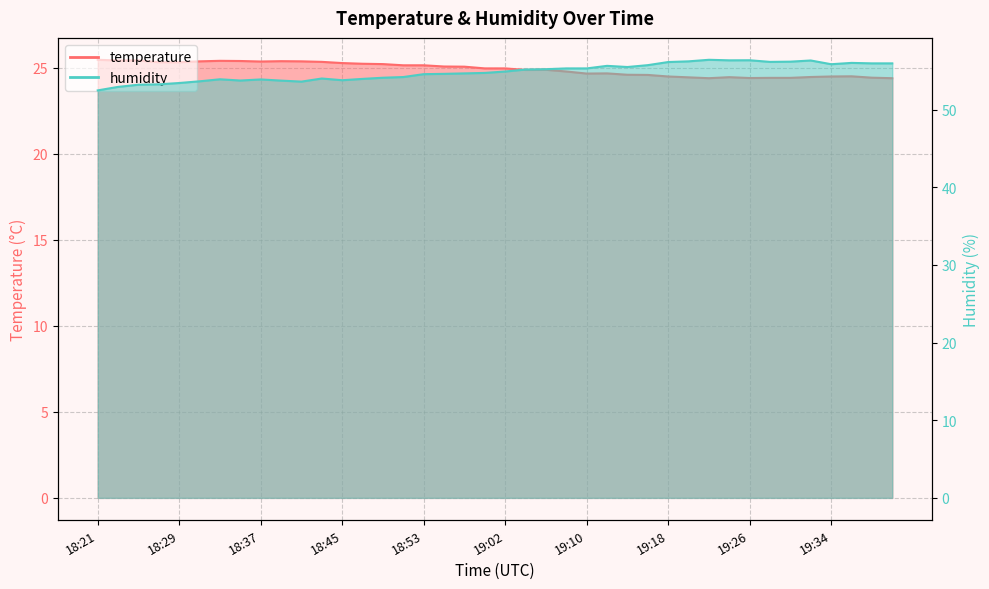

What is the minimum value for temperature?

24.4